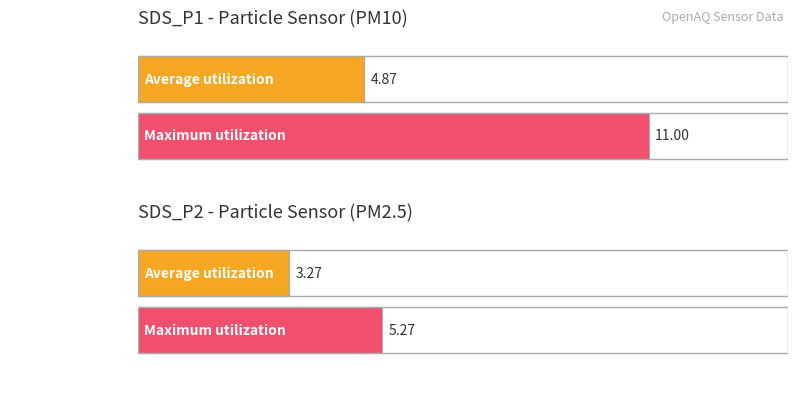

Which series has the widest spread of values?

SDS_P1